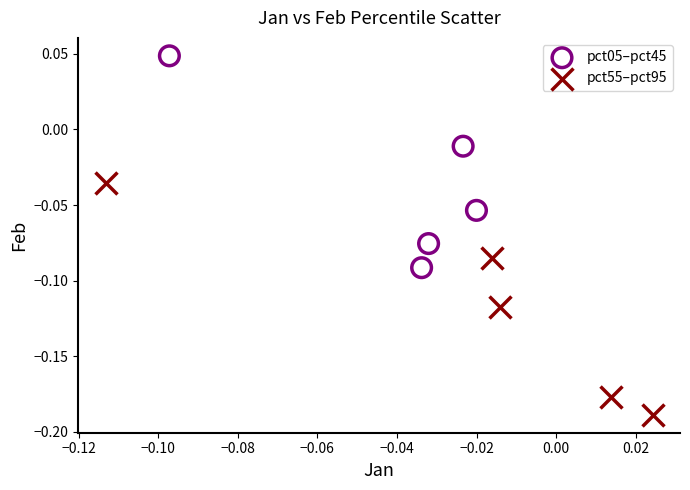

Which series reaches the minimum Y coordinate?

pct55–pct95